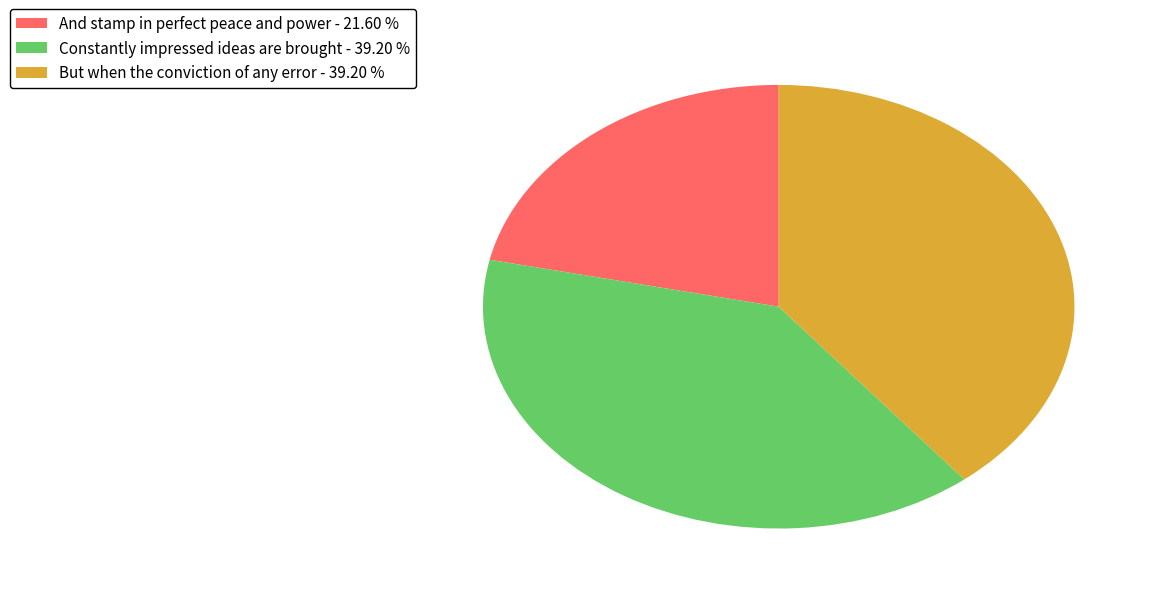

The But when the conviction of any error slice represents 39% of the pie. True or false?

True